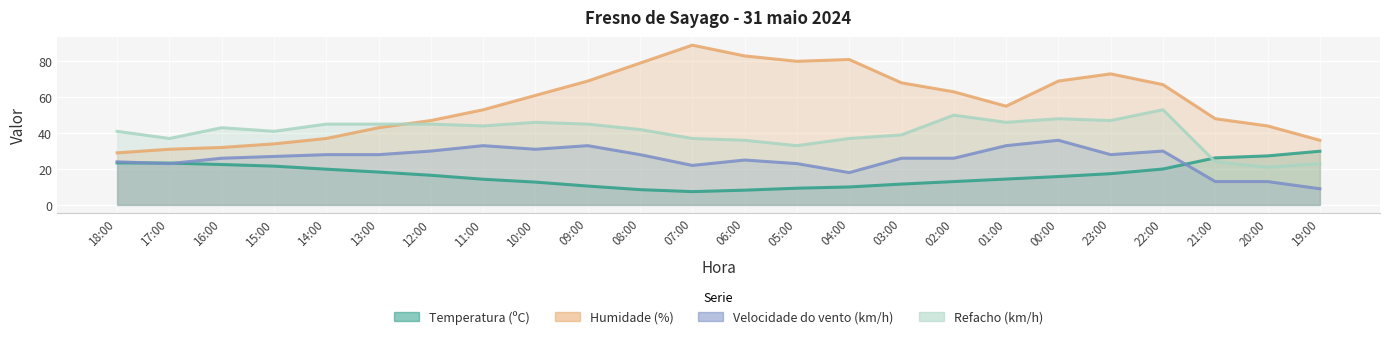

What is the label of the 21st point from the left?

22:00